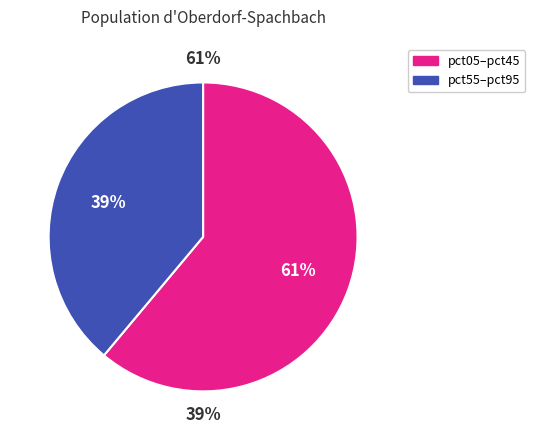

Which slice is the largest?

pct05